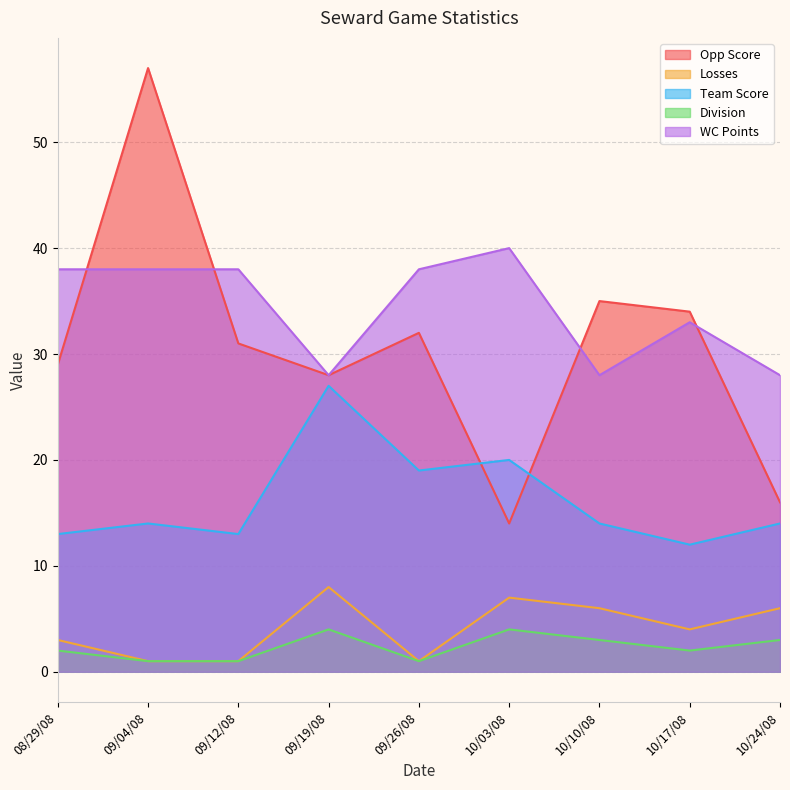

Reading left to right, transcribe all the data shown in this chart.

Opp Score: 08/29/08=29	09/04/08=57	09/12/08=31	09/19/08=28	09/26/08=32	10/03/08=14	10/10/08=35	10/17/08=34	10/24/08=16
Losses: 08/29/08=3	09/04/08=1	09/12/08=1	09/19/08=8	09/26/08=1	10/03/08=7	10/10/08=6	10/17/08=4	10/24/08=6
Team Score: 08/29/08=13	09/04/08=14	09/12/08=13	09/19/08=27	09/26/08=19	10/03/08=20	10/10/08=14	10/17/08=12	10/24/08=14
Division: 08/29/08=2	09/04/08=1	09/12/08=1	09/19/08=4	09/26/08=1	10/03/08=4	10/10/08=3	10/17/08=2	10/24/08=3
WC Points: 08/29/08=38	09/04/08=38	09/12/08=38	09/19/08=28	09/26/08=38	10/03/08=40	10/10/08=28	10/17/08=33	10/24/08=28